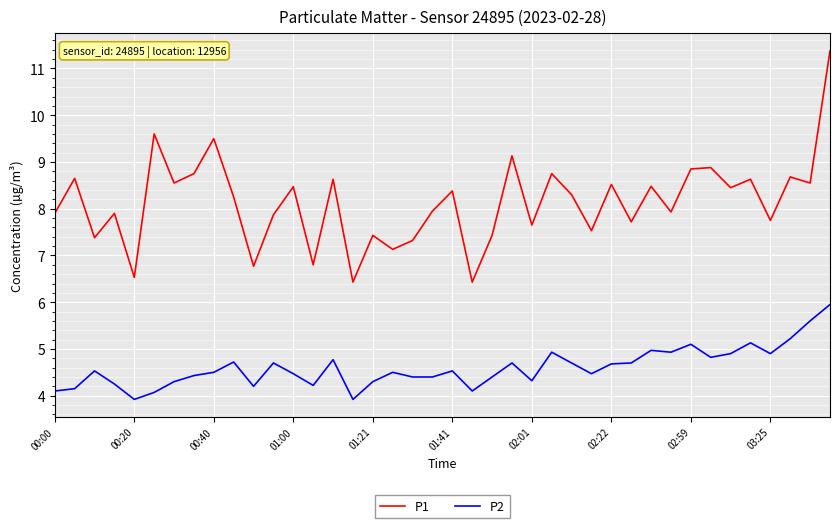

Which series has the largest total across all categories?

P1